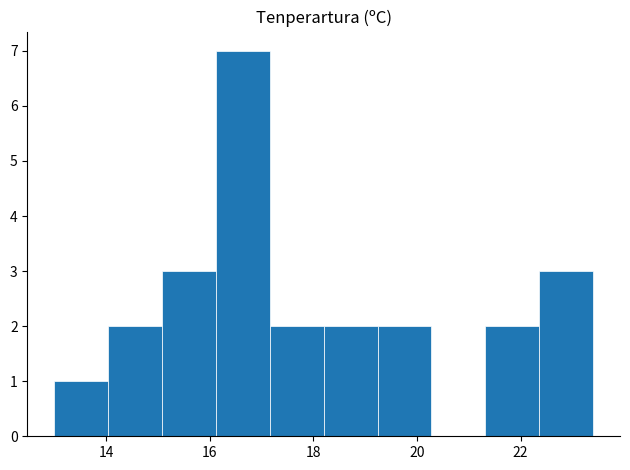

Reading left to right, list every bar in this chart as the range it spans on the x-axis followed by its height. Neither the bar edges nor the heights are printed on the chart, so give them approximately, as read against the axes.

13.00 to 14.04: 1
14.04 to 15.08: 2
15.08 to 16.12: 3
16.12 to 17.16: 7
17.16 to 18.20: 2
18.20 to 19.24: 2
19.24 to 20.28: 2
20.28 to 21.32: 0
21.32 to 22.36: 2
22.36 to 23.40: 3